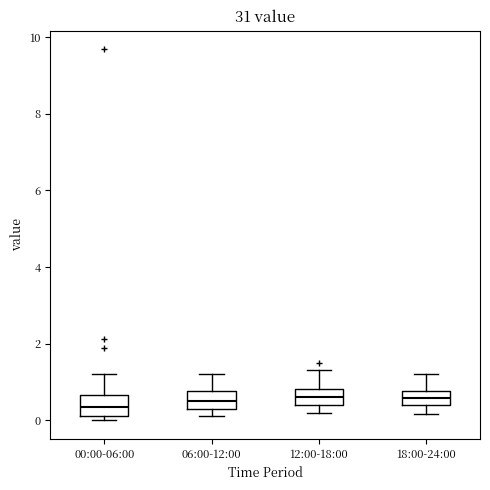

Reading left to right, transcribe this box plot: for each box, give where its median line is, the range the box spans, and where its two whiskers end, as read against the y-axis. The values are not printed on the chart, so give them approximately, as read against the axis.

00:00-06:00: median 0.4, box 0.2 to 0.6, whiskers 0.0 to 1.2
06:00-12:00: median 0.6, box 0.4 to 0.8, whiskers 0.2 to 1.2
12:00-18:00: median 0.6, box 0.4 to 0.8, whiskers 0.2 to 1.4
18:00-24:00: median 0.6, box 0.4 to 0.8, whiskers 0.2 to 1.2